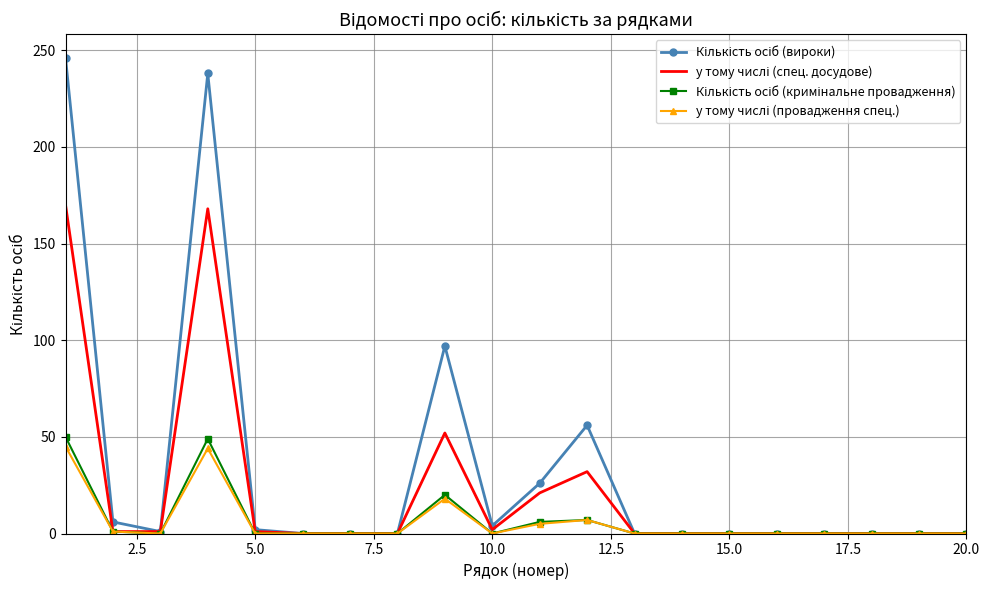

What is the maximum value shown in the chart?

246